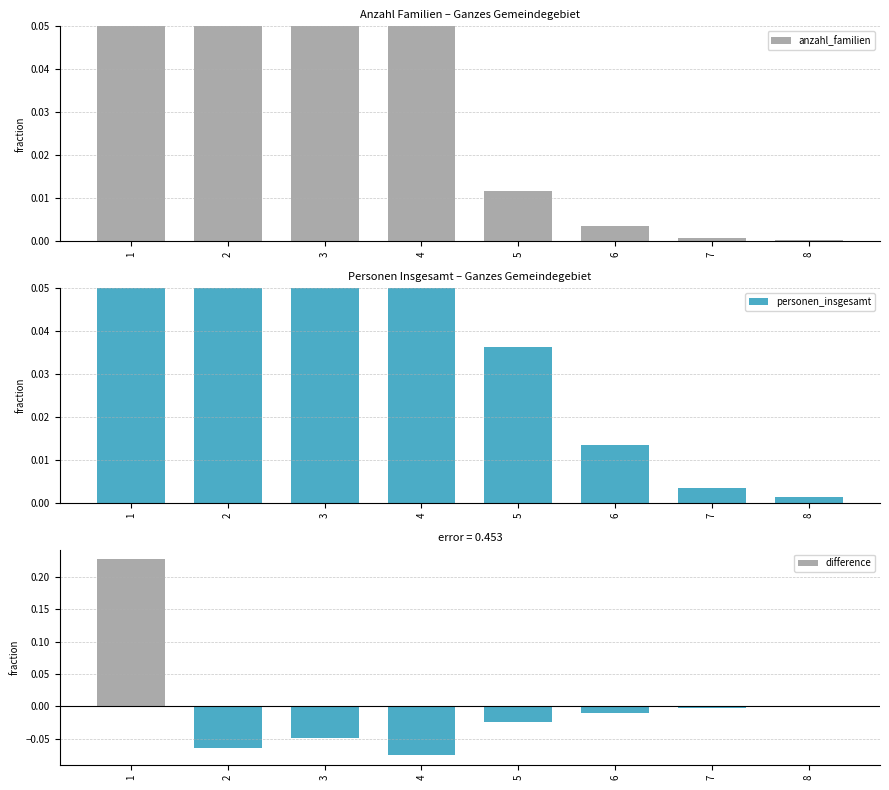

Reading left to right, list all the values displayed in this chart.

anzahl_familien: 1=0.6	2=0.3	3=0.1	4=0.1	5=0.0	6=0.0	7=0.0	8=0.0
personen_insgesamt: 1=0.4	2=0.4	3=0.1	4=0.1	5=0.0	6=0.0	7=0.0	8=0.0
difference: 1=0.2	2=-0.1	3=-0.0	4=-0.1	5=-0.0	6=-0.0	7=-0.0	8=-0.0